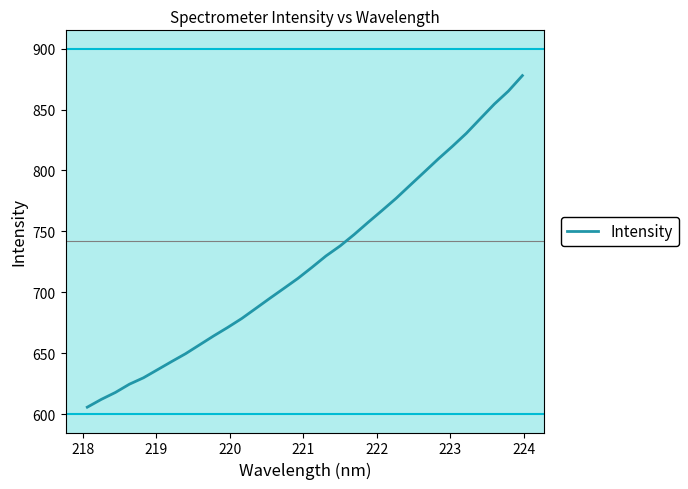

What is the greatest value displayed?

877.9